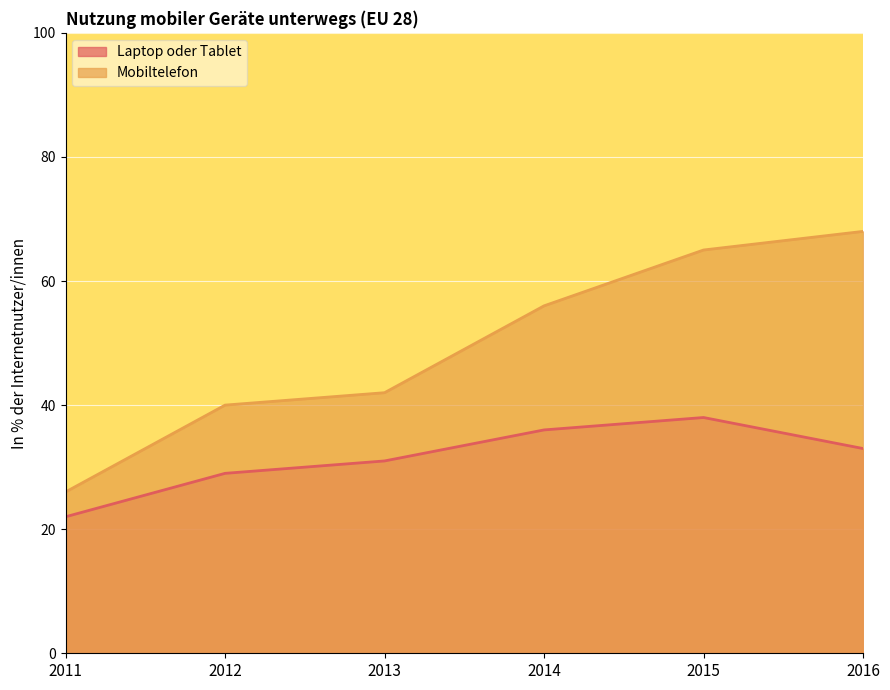

At which category is the sum across all series the highest?

2015